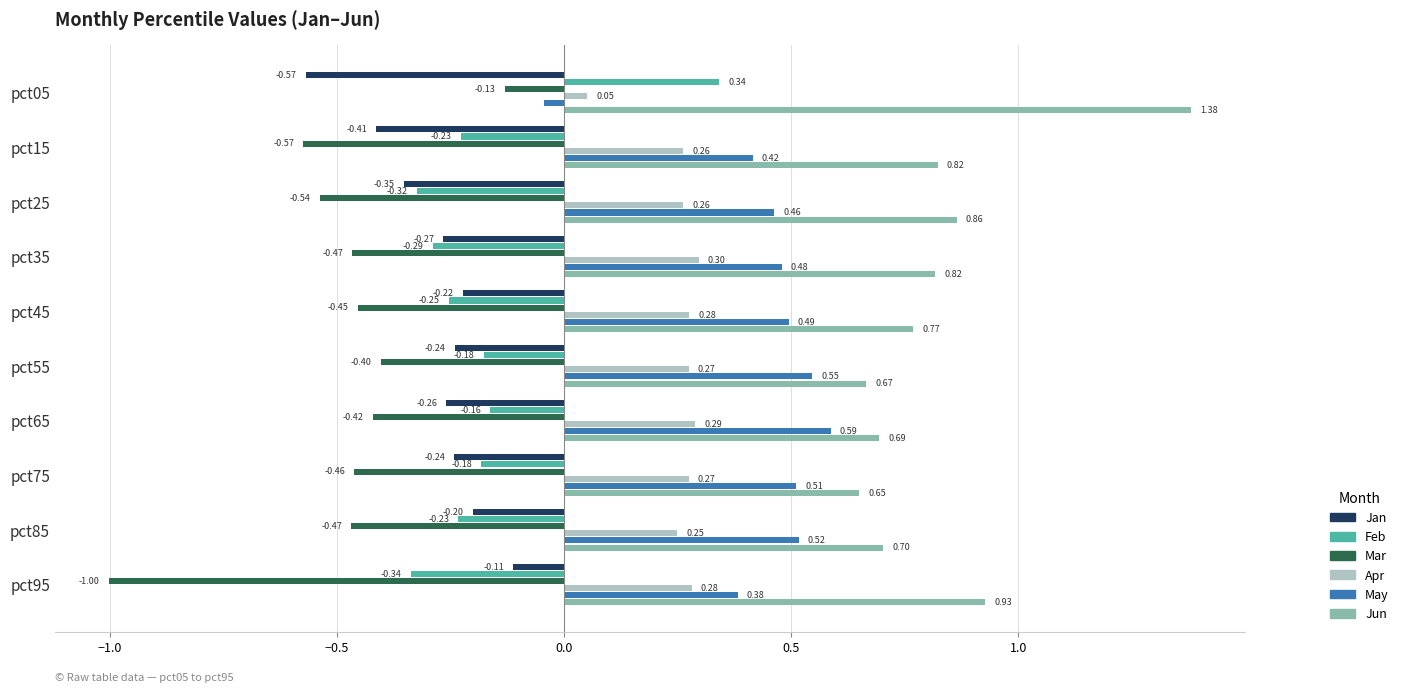

What is the difference between the highest and lowest values at pct45?

1.2